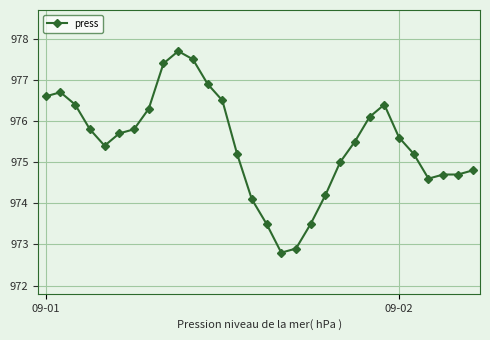

What is the value of the 11th point from the left?

977.5